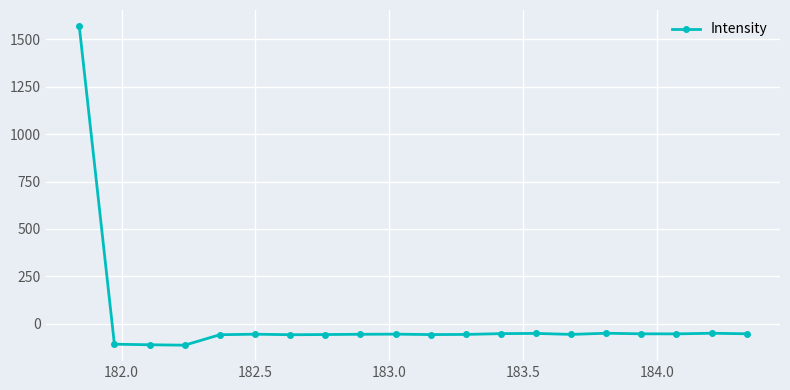

True or false: the data has more than 0 interior local peaks.

True